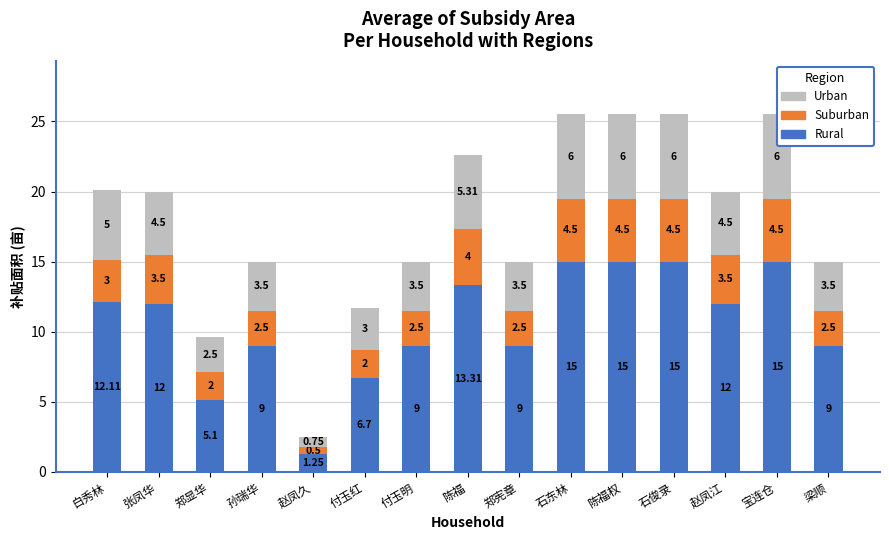

What is the total value across all series at 陈福?

22.6